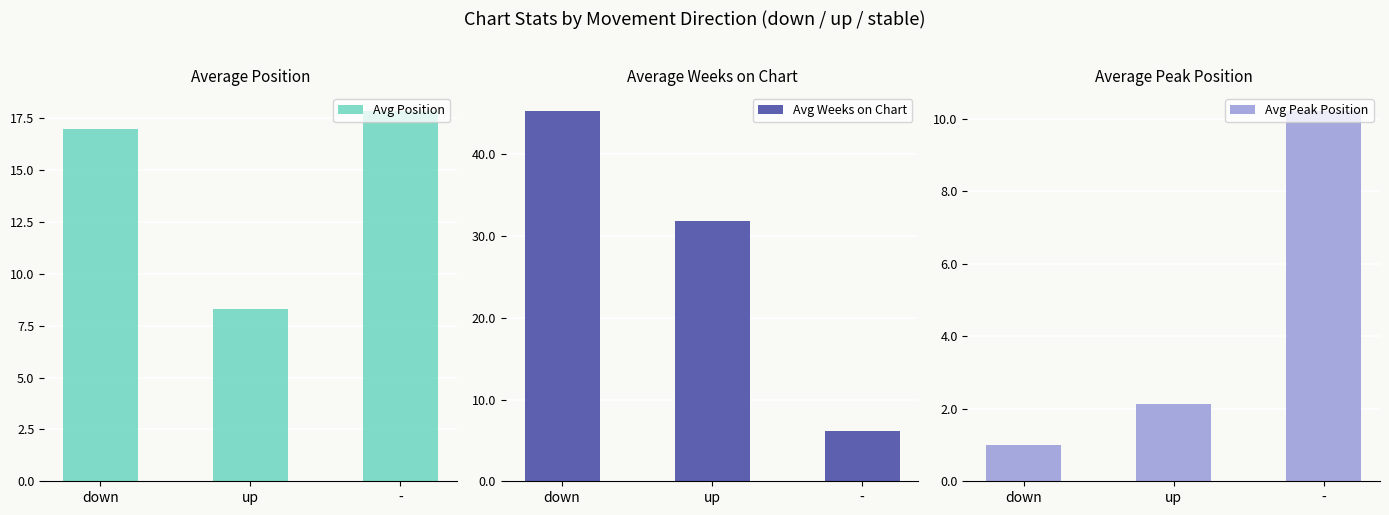

At how many categories does at least one series exceed 36?

1